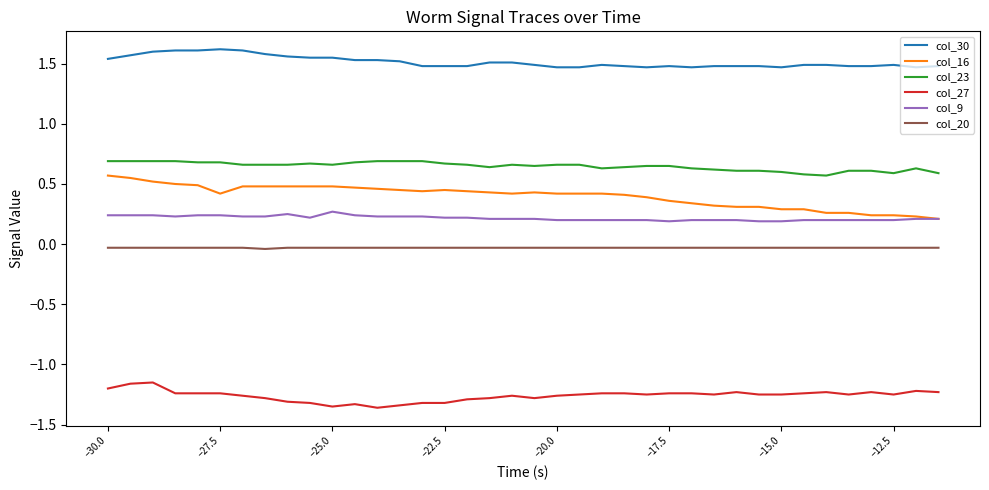

True or false: col_9 and col_20 cross at least once.

False